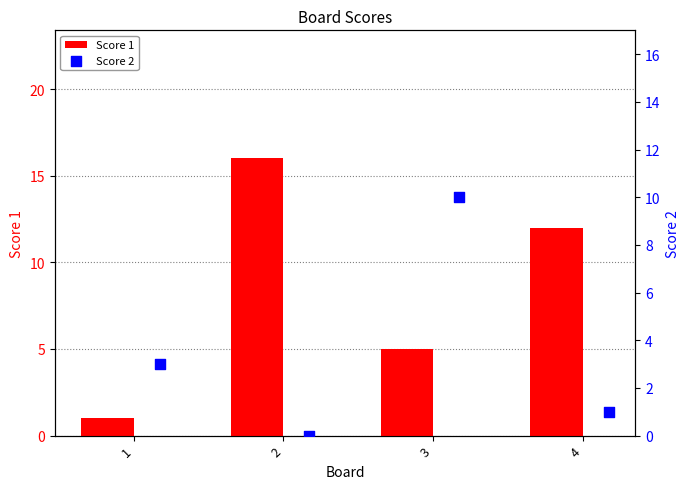

At how many categories does at least one series exceed 9?

3